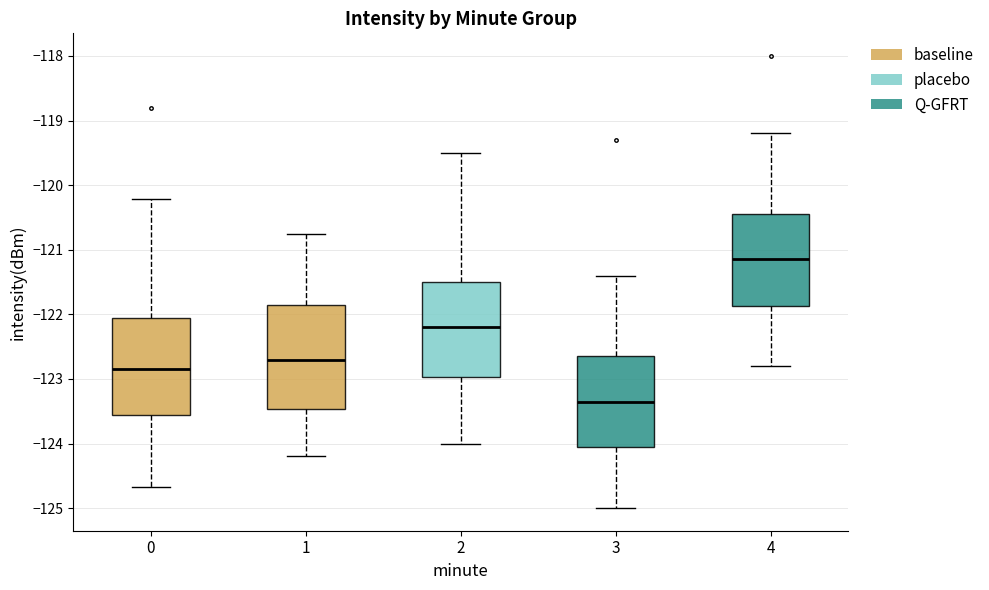

Which box has the highest median line?

4